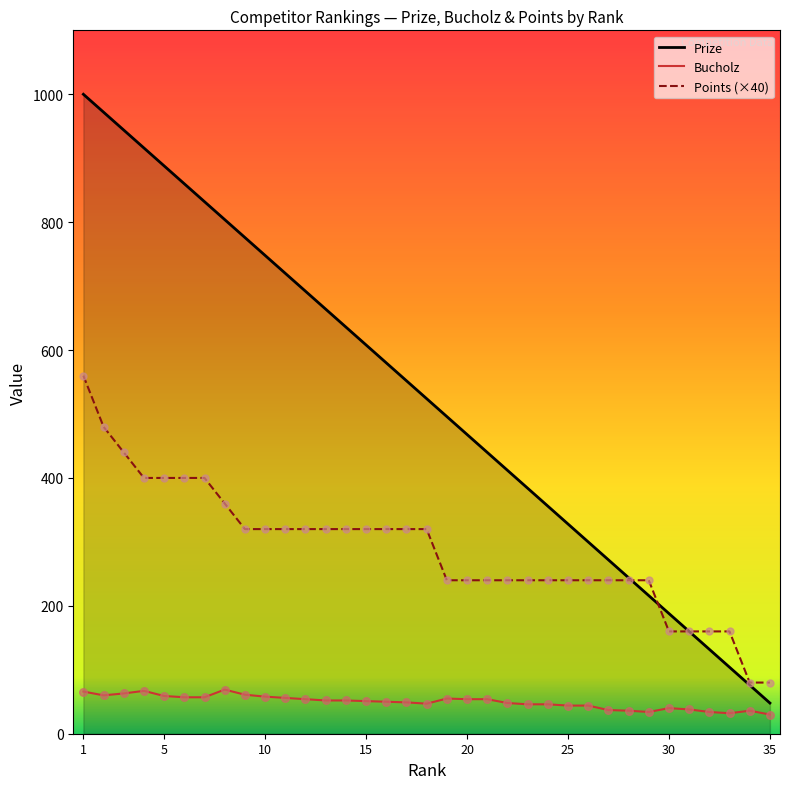

What is the total value across all series at 29?

490